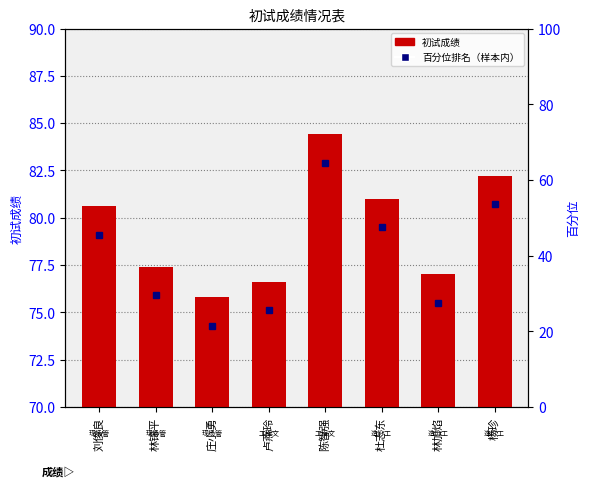

Rank the categories by value from highest to lowest.

陈智强, 杨珍, 杜志东, 刘俊良, 林锦平, 林加焰, 卢燕玲, 庄小勇